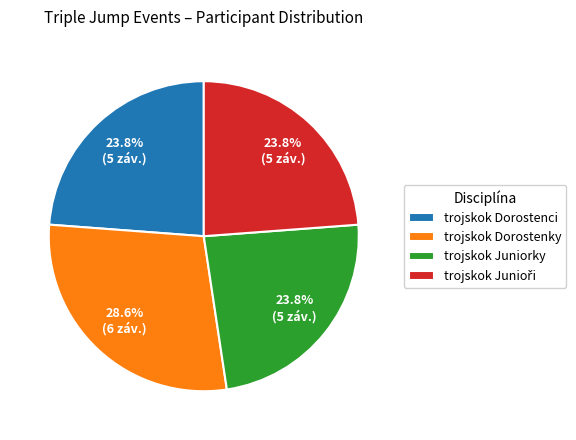

What percentage is the trojskok Dorostenky slice, to the nearest percent?

29%